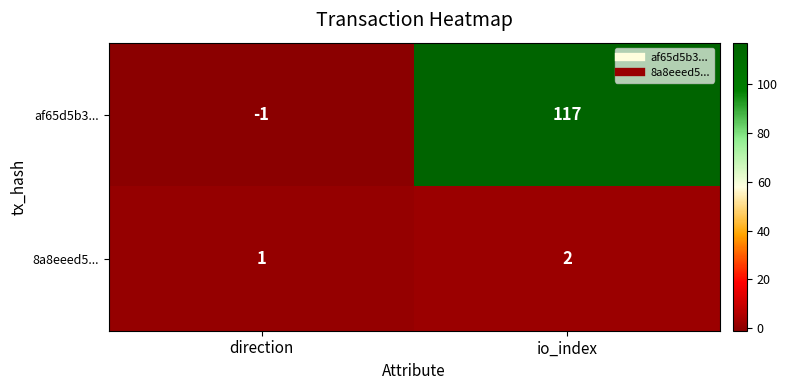

At which label is af65d5b3... closest to 58?

direction